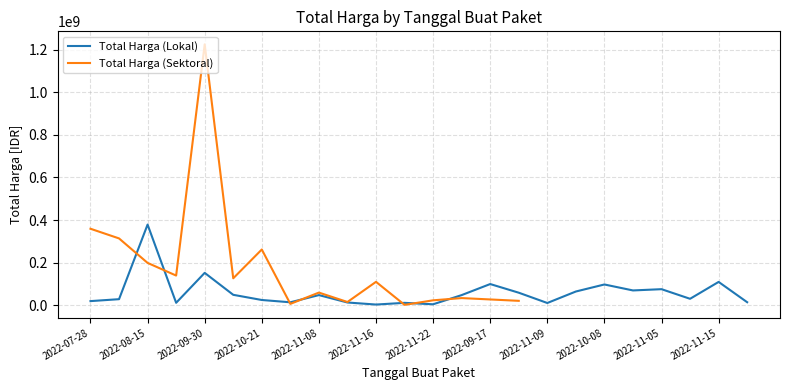

At which label does Total Harga (Lokal) reach its peak?

2022-08-15